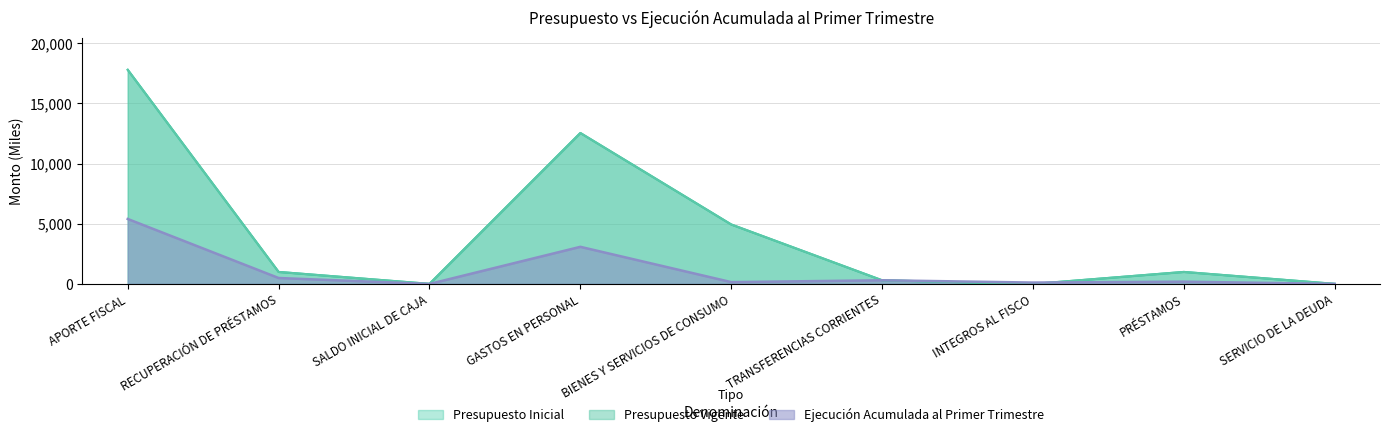

What is the greatest value displayed?

17790